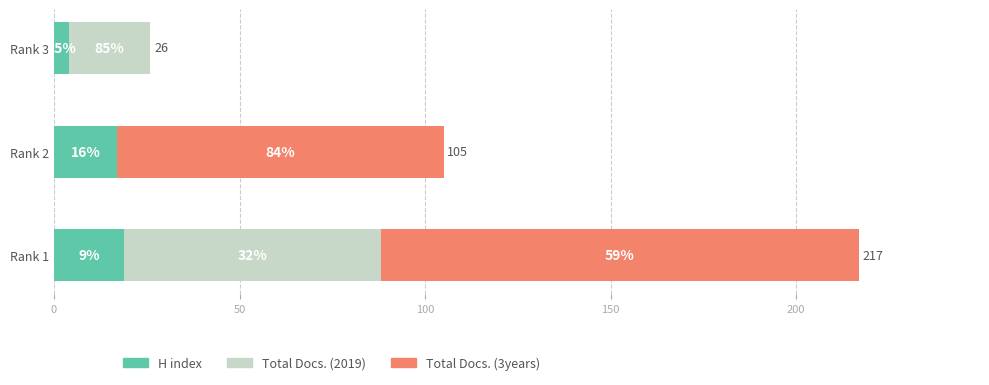

What are all the series names shown in the legend?

H index, Total Docs. (2019), Total Docs. (3years)